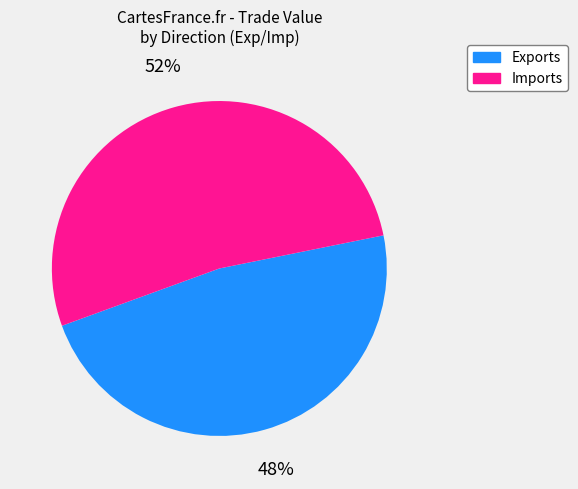

Is there any slice that represents more than half of the pie?

Yes